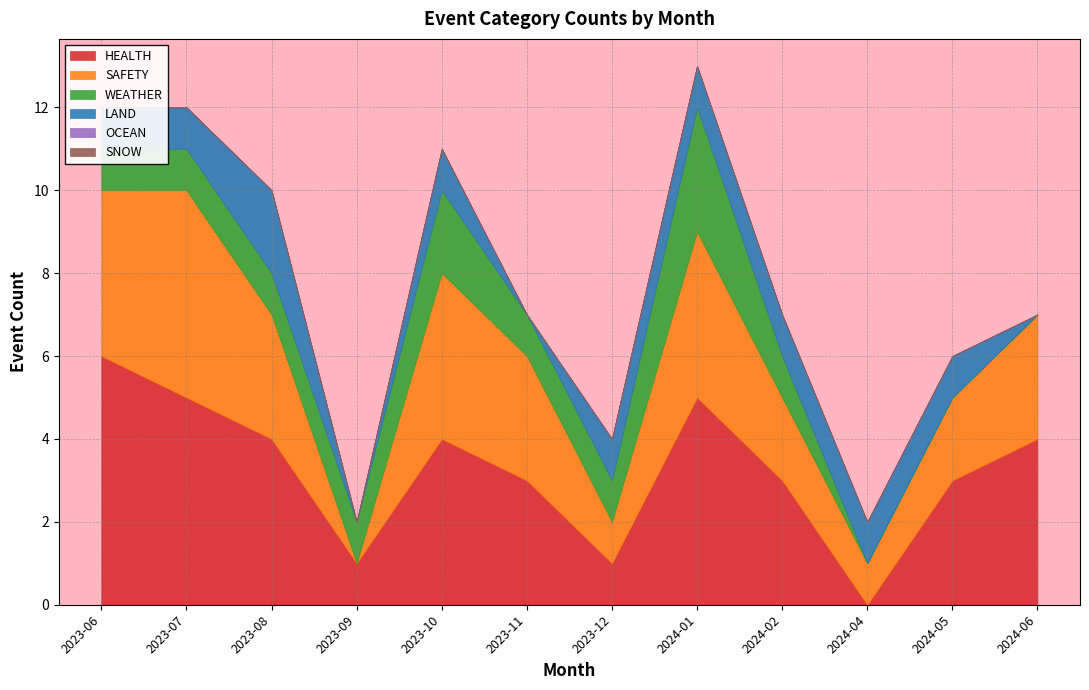

After their last crossing, which series has the higher values: HEALTH or LAND?

HEALTH